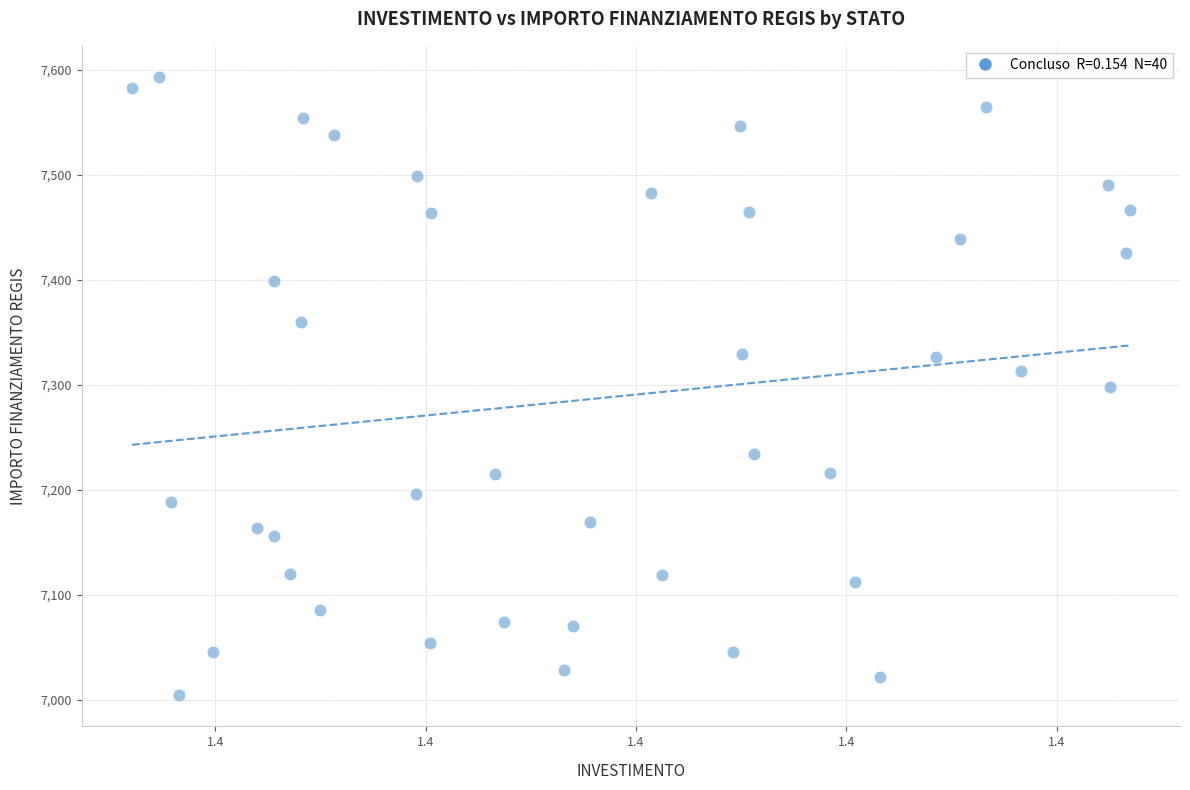

What is the range of Y values (max minus min)?

588.8